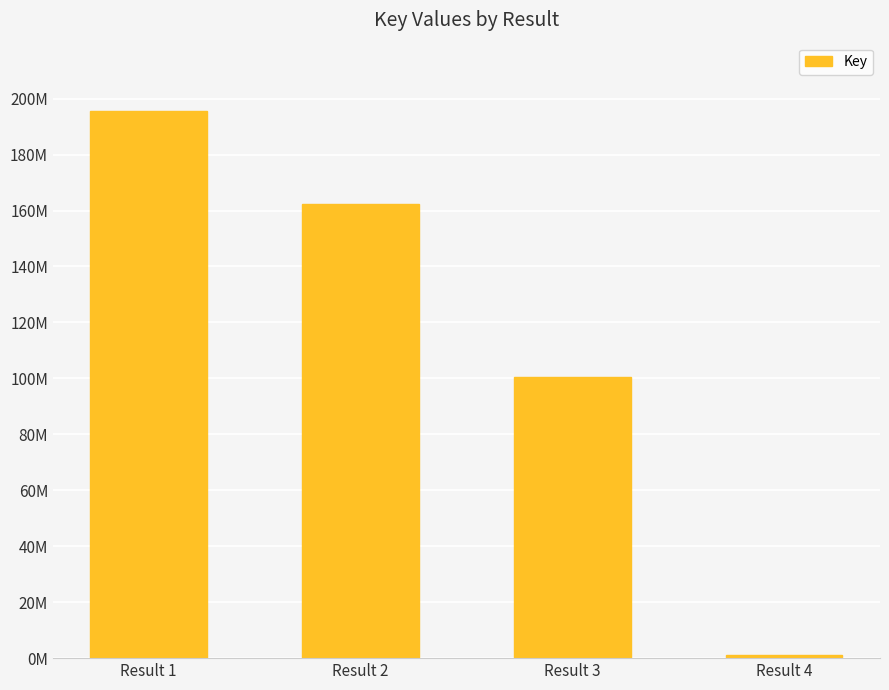

Between Result 2 and Result 3, which is larger?

Result 2